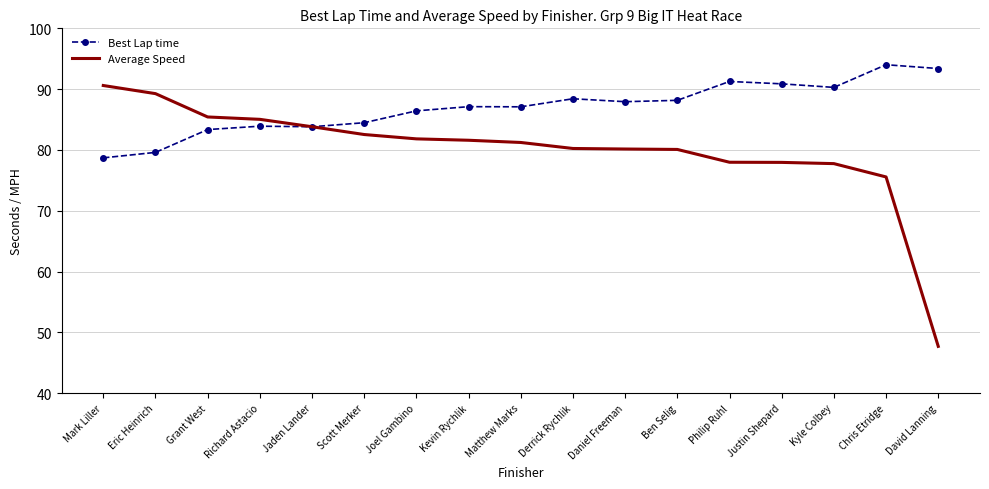

In Best Lap time, how many points are lower than both neighbors (excluding endpoints)?

4